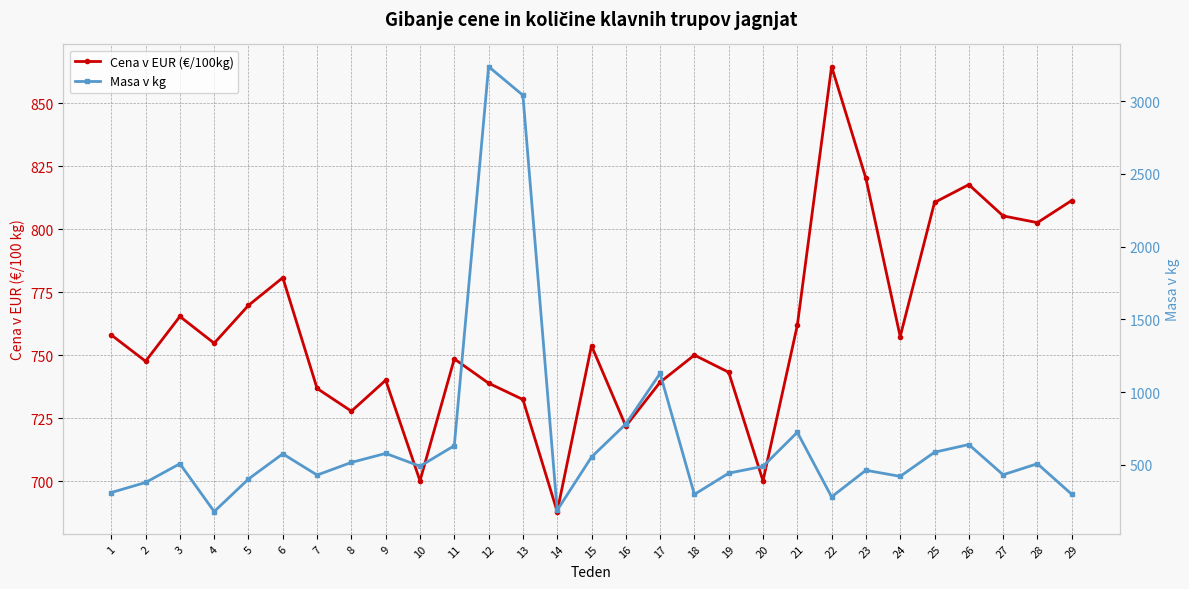

At 14, list the series in order from smallest to largest.

Masa v kg, Cena v EUR (€/100kg)